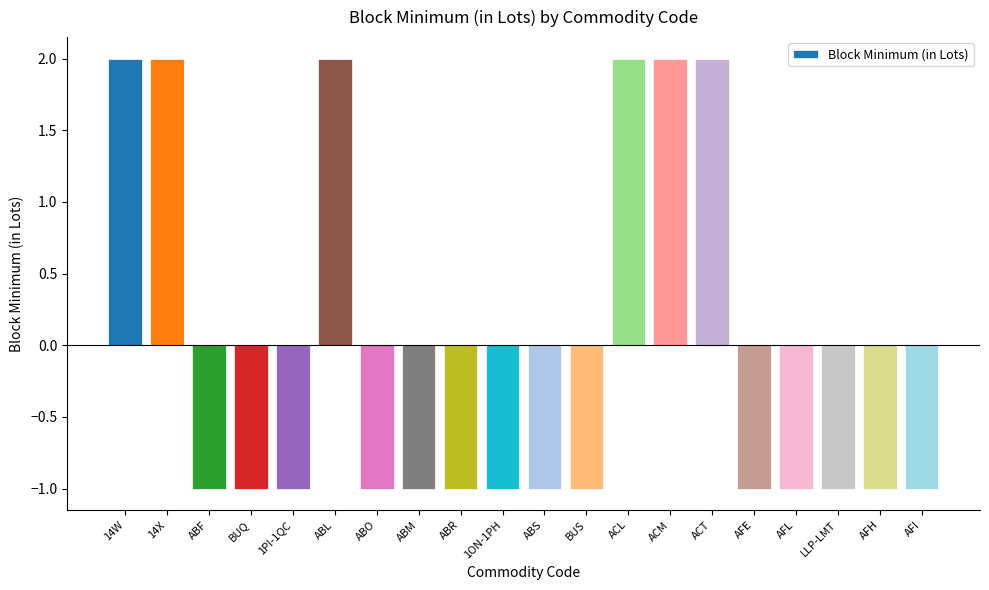

What is the value of the 16th bar from the left?

-1